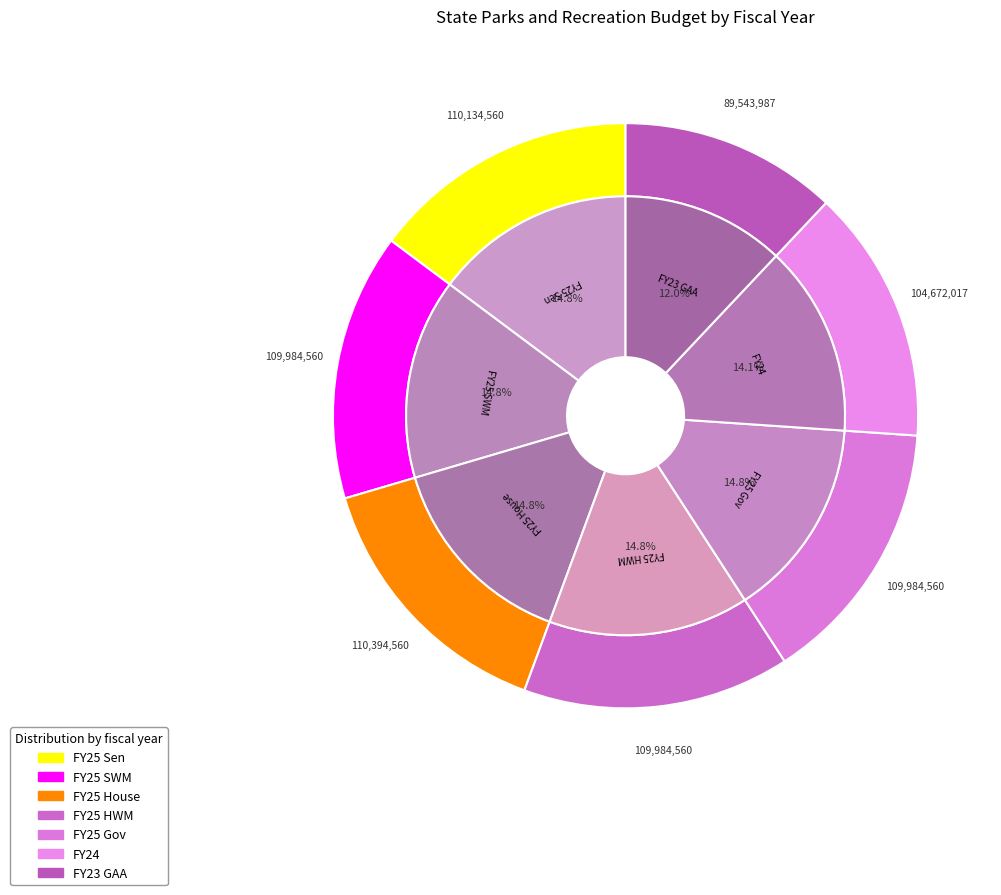

What is the largest slice in the pie chart?

FY25 House